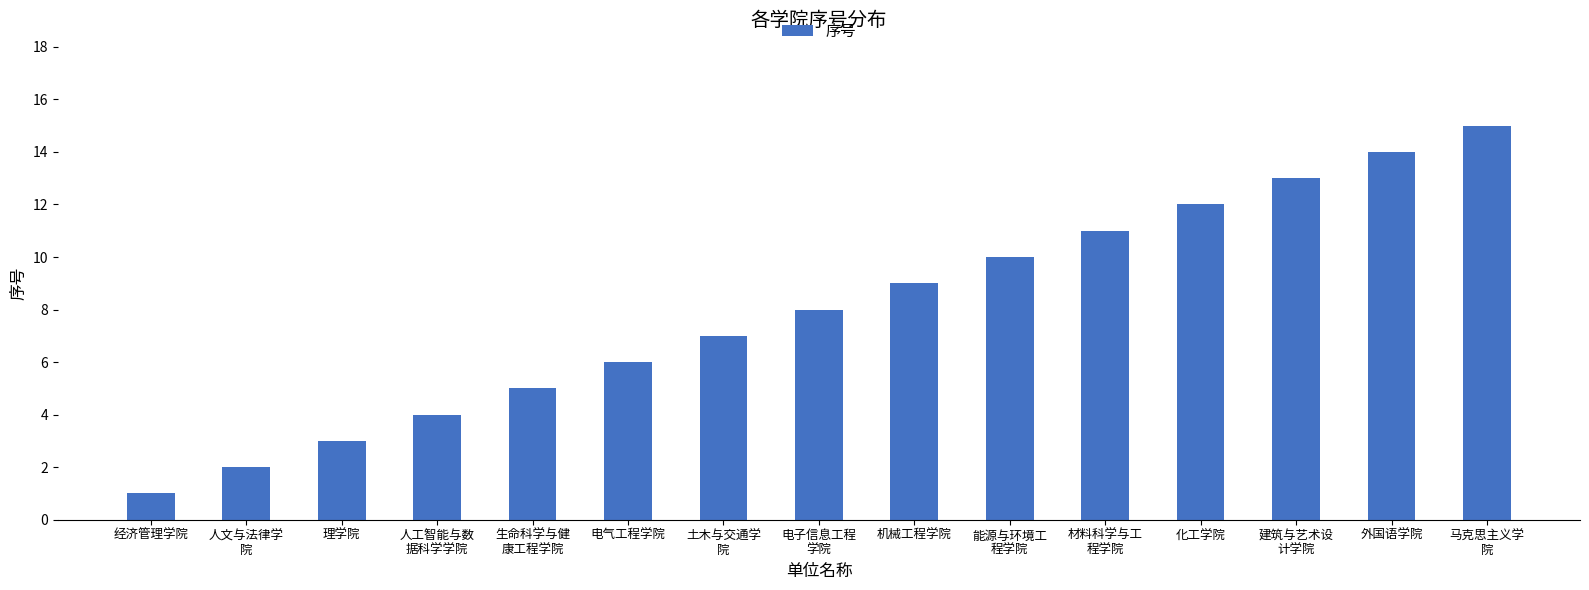

Reading right to left, list all the values displayed in this chart.

马克思主义学
院=15	外国语学院=14	建筑与艺术设
计学院=13	化工学院=12	材料科学与工
程学院=11	能源与环境工
程学院=10	机械工程学院=9	电子信息工程
学院=8	土木与交通学
院=7	电气工程学院=6	生命科学与健
康工程学院=5	人工智能与数
据科学学院=4	理学院=3	人文与法律学
院=2	经济管理学院=1